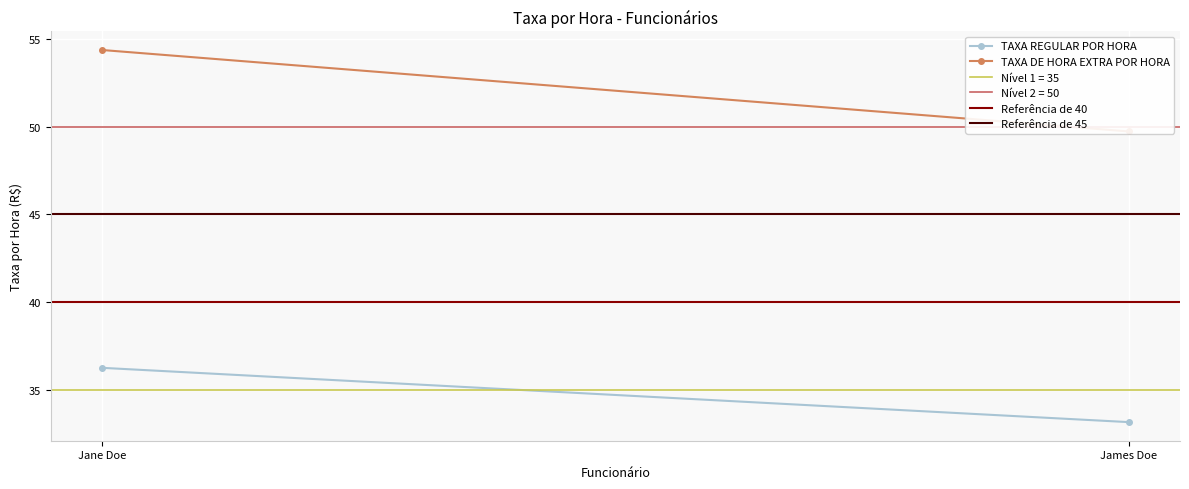

What is the minimum value for Referência de 40?

40.0